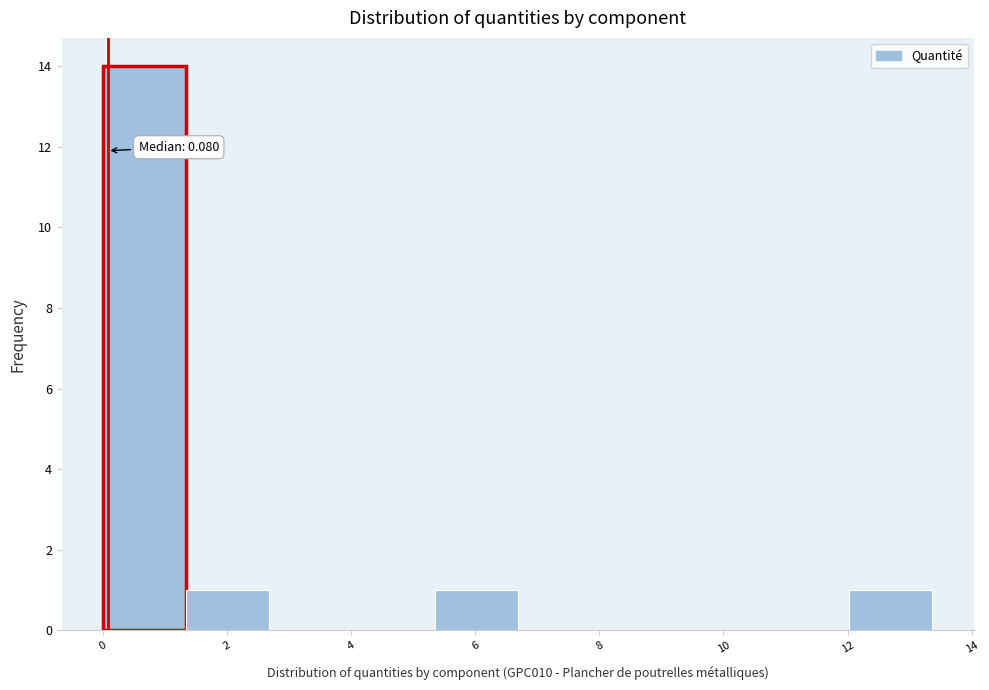

Over which range of the x-axis is the bar tallest?

0.0 to 1.4